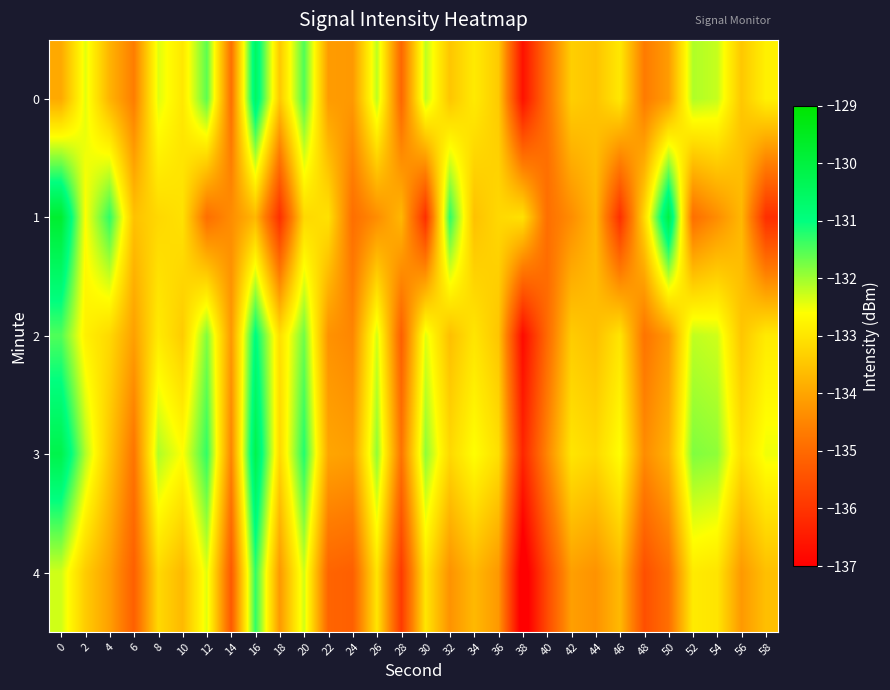

Reading left to right, list all the values displayed in this chart.

0: 0=-133.9	2=-132.4	4=-133.8	6=-134.6	8=-132.4	10=-132.9	12=-131.6	14=-134.9	16=-130.5	18=-133.5	20=-131.5	22=-134.2	24=-134.2	26=-132.2	28=-135.1	30=-132.2	32=-133.5	34=-132.9	36=-133.4	38=-136.7	40=-134.9	42=-133.4	44=-133.5	46=-133.0	48=-134.7	50=-134.2	52=-132.1	54=-132.2	56=-133.5	58=-132.8
1: 0=-129.8	2=-132.6	4=-131.3	6=-133.6	8=-133.2	10=-133.1	12=-134.9	14=-134.4	16=-133.7	18=-136.1	20=-133.2	22=-133.1	24=-134.9	26=-134.4	28=-133.7	30=-136.1	32=-131.3	34=-133.6	36=-133.2	38=-133.1	40=-134.9	42=-134.4	44=-133.7	46=-136.1	48=-133.2	50=-130.1	52=-134.9	54=-134.4	56=-133.7	58=-136.1
2: 0=-131.5	2=-132.8	4=-133.2	6=-134.1	8=-132.9	10=-133.4	12=-131.8	14=-134.2	16=-130.9	18=-133.1	20=-131.7	22=-134.3	24=-134.5	26=-132.3	28=-135.2	30=-132.4	32=-133.6	34=-133.0	36=-133.5	38=-136.8	40=-135.0	42=-133.4	44=-133.6	46=-133.0	48=-134.8	50=-134.2	52=-132.2	54=-132.3	56=-133.5	58=-132.9
3: 0=-130.2	2=-132.1	4=-133.5	6=-134.8	8=-132.1	10=-132.6	12=-131.3	14=-134.5	16=-130.2	18=-133.2	20=-131.2	22=-134.0	24=-134.1	26=-131.9	28=-134.8	30=-131.9	32=-133.2	34=-132.6	36=-133.1	38=-136.3	40=-134.5	42=-133.0	44=-133.2	46=-132.6	48=-134.4	50=-133.8	52=-131.8	54=-131.9	56=-133.1	58=-132.5
4: 0=-132.3	2=-133.4	4=-134.1	6=-135.2	8=-133.2	10=-133.7	12=-132.4	14=-135.3	16=-131.3	18=-134.2	20=-132.3	22=-135.1	24=-135.2	26=-133.0	28=-135.9	30=-133.0	32=-134.3	34=-133.7	36=-134.2	38=-137.4	40=-135.6	42=-134.1	44=-134.3	46=-133.7	48=-135.5	50=-134.9	52=-132.9	54=-133.0	56=-134.2	58=-133.6